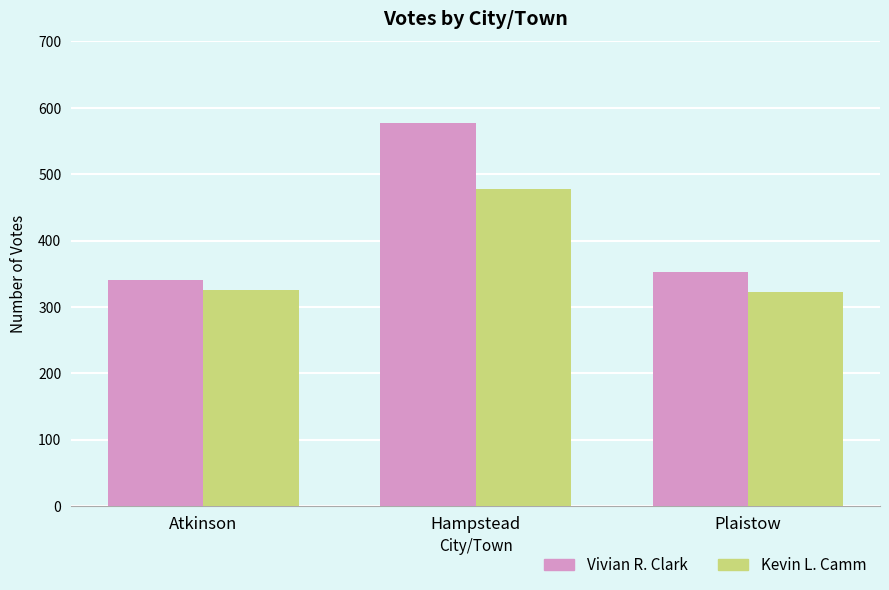

The Kevin L. Camm series shows 477 at Hampstead. True or false?

True